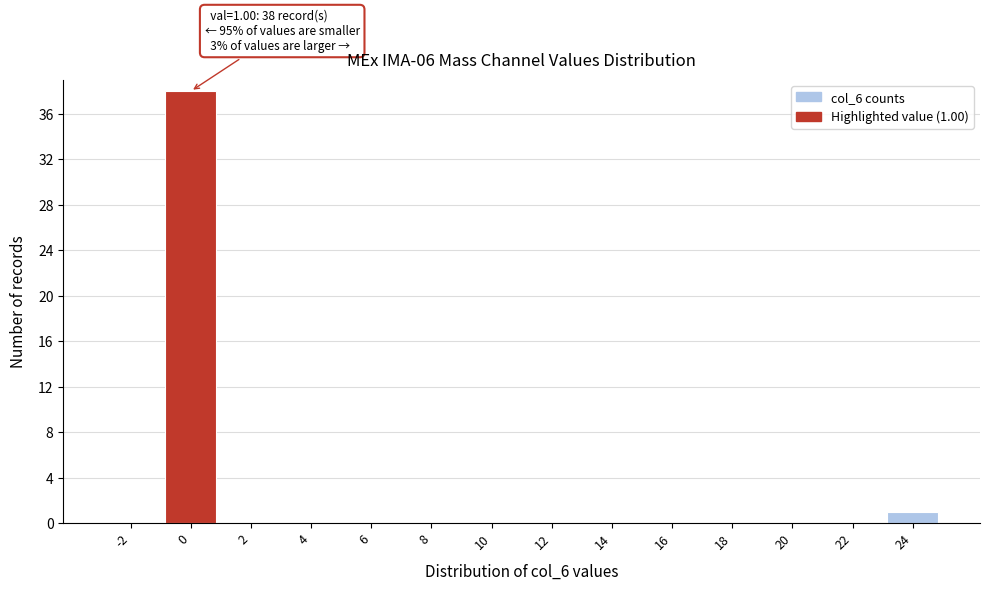

Reading left to right, list all the values displayed in this chart.

-2=0	0=38	2=0	4=0	6=0	8=0	10=0	12=0	14=0	16=0	18=0	20=0	22=0	24=1